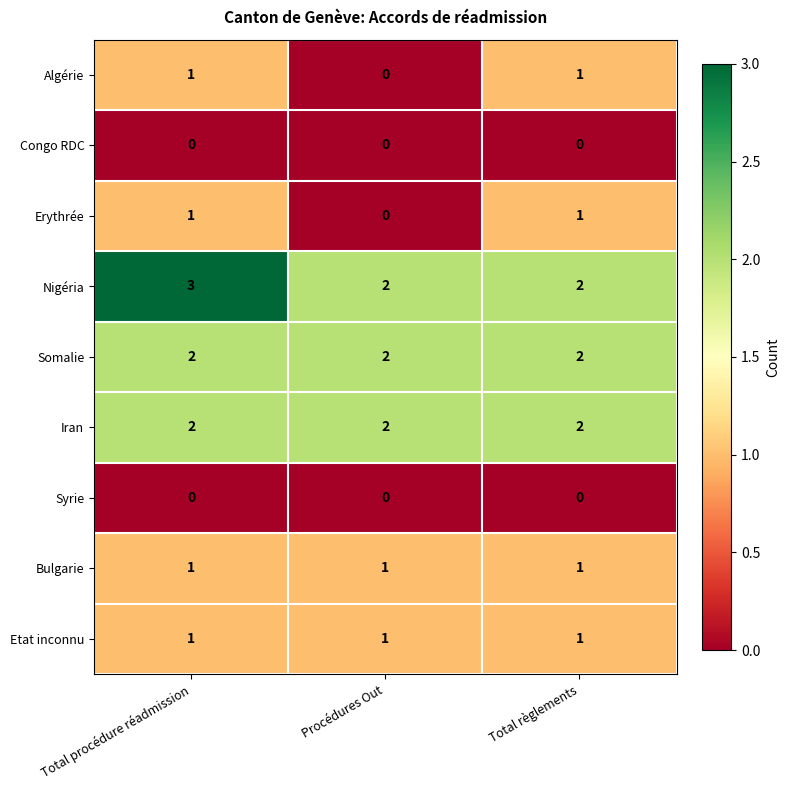

True or false: Erythrée has a value of 1 at Total procédure réadmission.

True